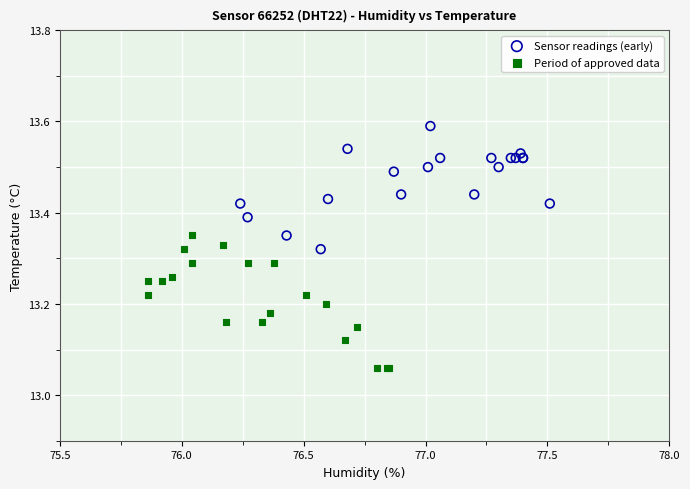

Which series contains the lowest Y value?

Period of approved data